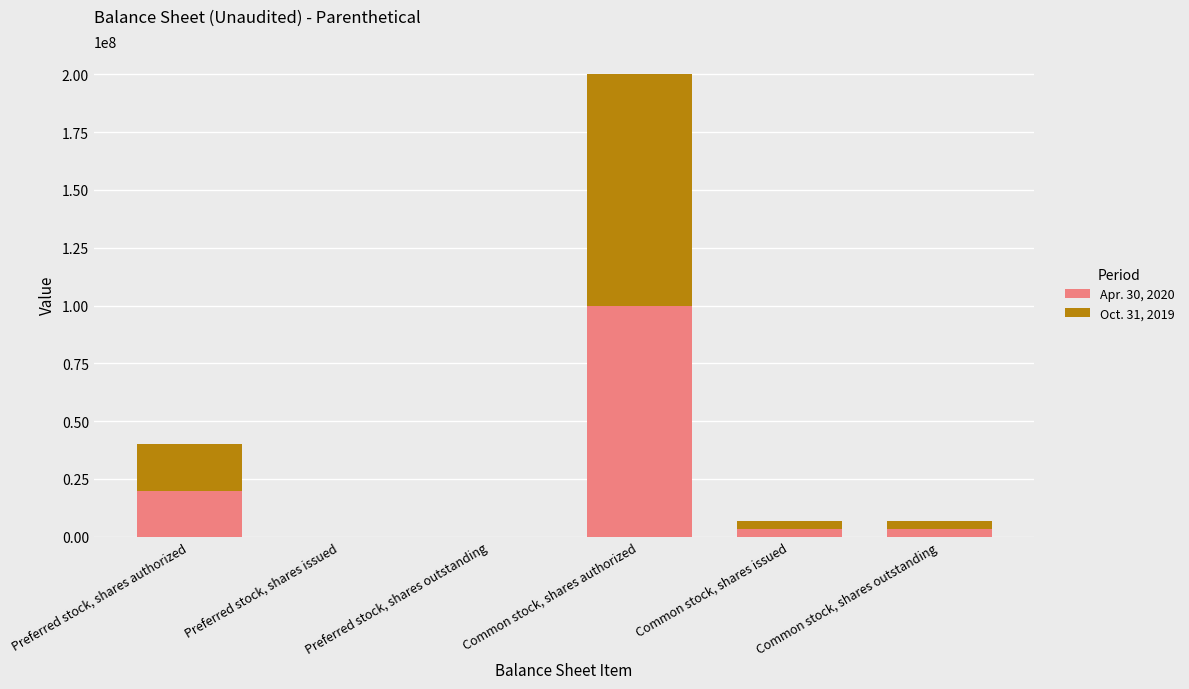

The value of Apr. 30, 2020 at Common stock, shares authorized is 67003474. True or false?

False